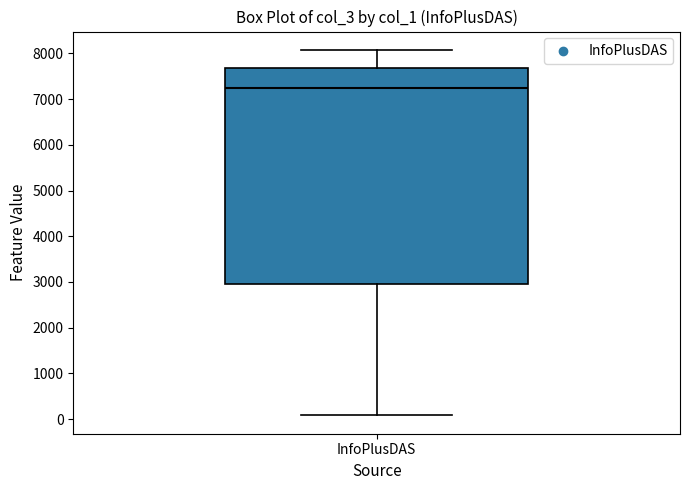

Transcribe this box plot: give where the median line is, the range the box spans, and where the two whiskers end, as read against the y-axis. The values are not printed on the chart, so give them approximately, as read against the axis.

median 7200, box 3000 to 7700, whiskers 100 to 8100